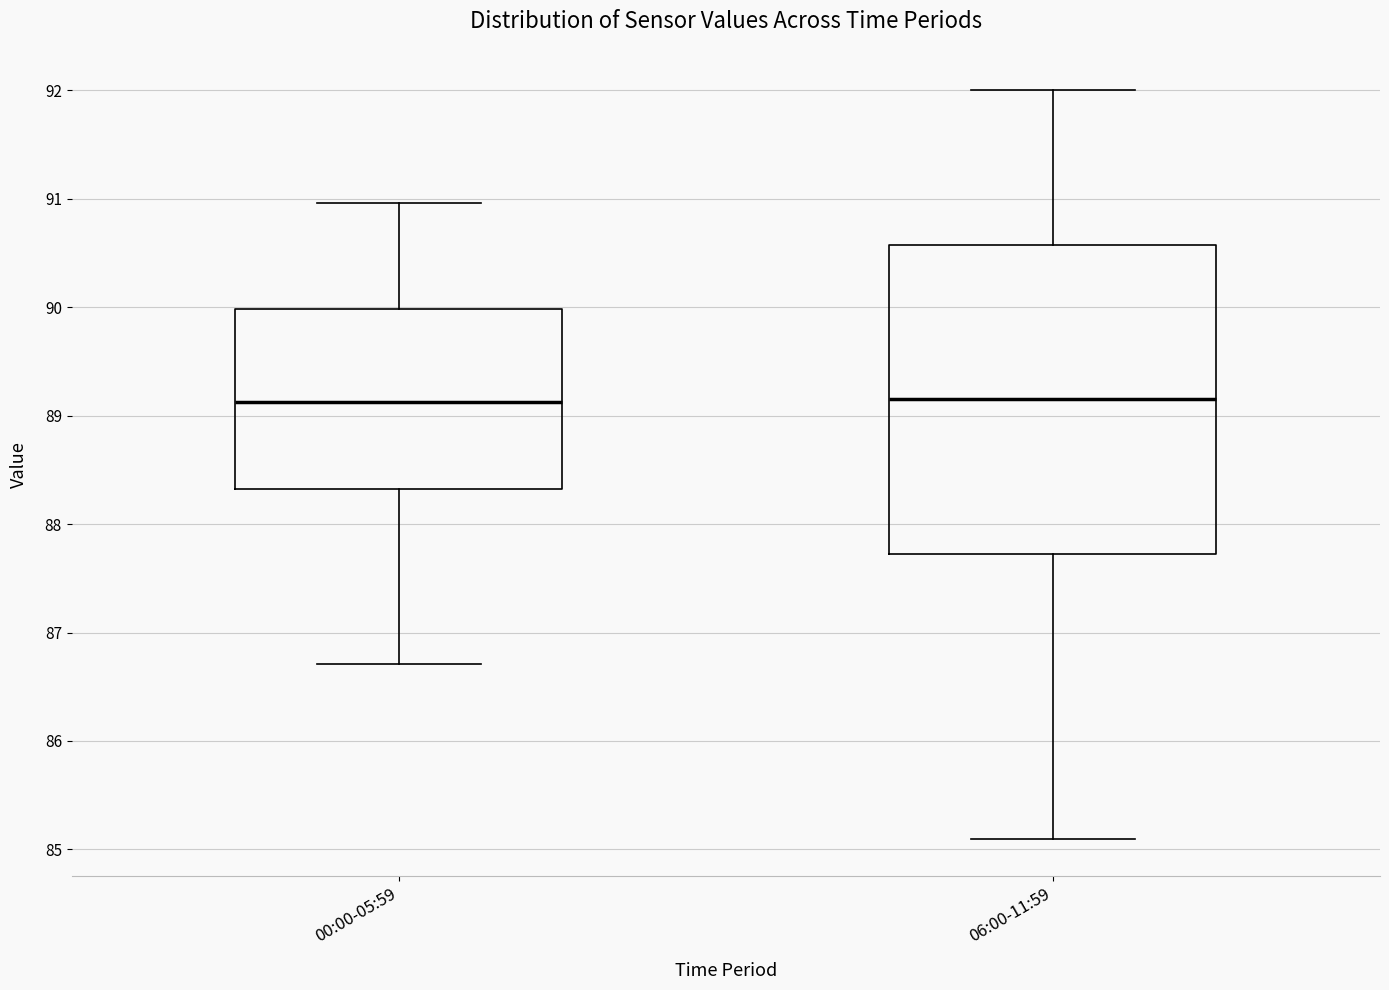

Which box is the tallest, from its lower edge to its upper edge?

06:00-11:59